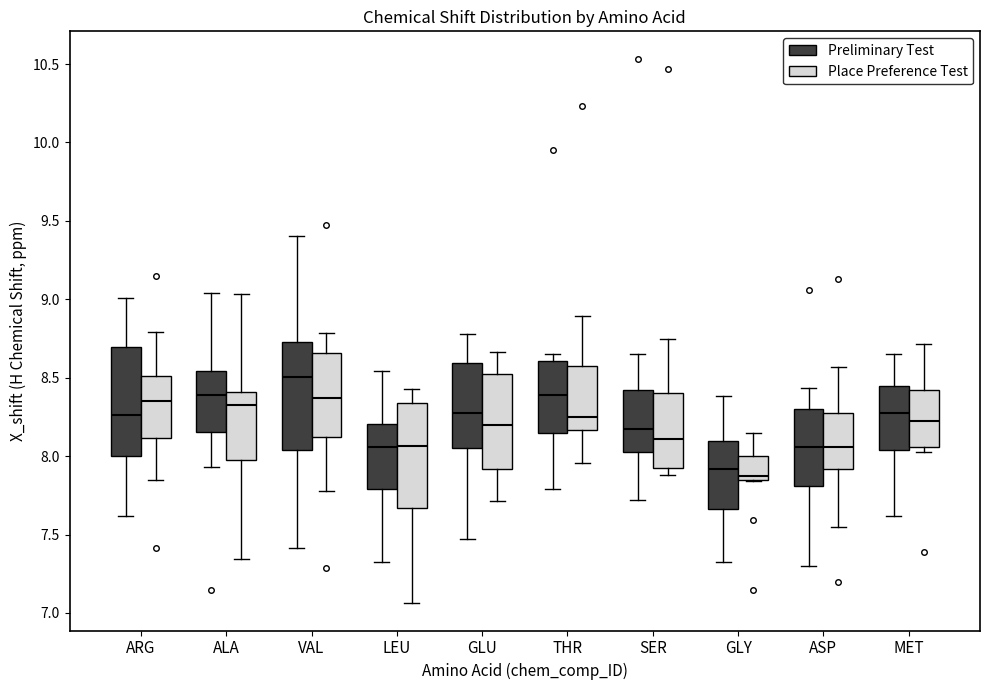

Reading left to right, transcribe this box plot: for each box, give where its median line is, the range the box spans, and where its two whiskers end, as read against the y-axis. The values are not printed on the chart, so give them approximately, as read against the axis.

ARG (Preliminary Test): median 8.25, box 8.00 to 8.70, whiskers 7.60 to 9.00
ARG (Place Preference Test): median 8.35, box 8.10 to 8.50, whiskers 7.85 to 8.80
ALA (Preliminary Test): median 8.40, box 8.15 to 8.55, whiskers 7.95 to 9.05
ALA (Place Preference Test): median 8.30, box 8.00 to 8.40, whiskers 7.35 to 9.05
VAL (Preliminary Test): median 8.50, box 8.05 to 8.75, whiskers 7.40 to 9.40
VAL (Place Preference Test): median 8.35, box 8.10 to 8.65, whiskers 7.80 to 8.80
LEU (Preliminary Test): median 8.05, box 7.80 to 8.20, whiskers 7.30 to 8.55
LEU (Place Preference Test): median 8.05, box 7.65 to 8.35, whiskers 7.05 to 8.45
GLU (Preliminary Test): median 8.30, box 8.05 to 8.60, whiskers 7.45 to 8.80
GLU (Place Preference Test): median 8.20, box 7.90 to 8.50, whiskers 7.70 to 8.65
THR (Preliminary Test): median 8.40, box 8.15 to 8.60, whiskers 7.80 to 8.65
THR (Place Preference Test): median 8.25, box 8.15 to 8.55, whiskers 7.95 to 8.90
SER (Preliminary Test): median 8.15, box 8.00 to 8.40, whiskers 7.70 to 8.65
SER (Place Preference Test): median 8.10, box 7.90 to 8.40, whiskers 7.90 (just below the box's lower edge) to 8.75
GLY (Preliminary Test): median 7.90, box 7.65 to 8.10, whiskers 7.35 to 8.40
GLY (Place Preference Test): median 7.85 (just above the box's lower edge), box 7.85 to 8.00, whiskers 7.85 to 8.15
ASP (Preliminary Test): median 8.05, box 7.80 to 8.30, whiskers 7.30 to 8.45
ASP (Place Preference Test): median 8.05, box 7.90 to 8.30, whiskers 7.55 to 8.55
MET (Preliminary Test): median 8.30, box 8.05 to 8.45, whiskers 7.60 to 8.65
MET (Place Preference Test): median 8.25, box 8.05 to 8.40, whiskers 8.00 to 8.70